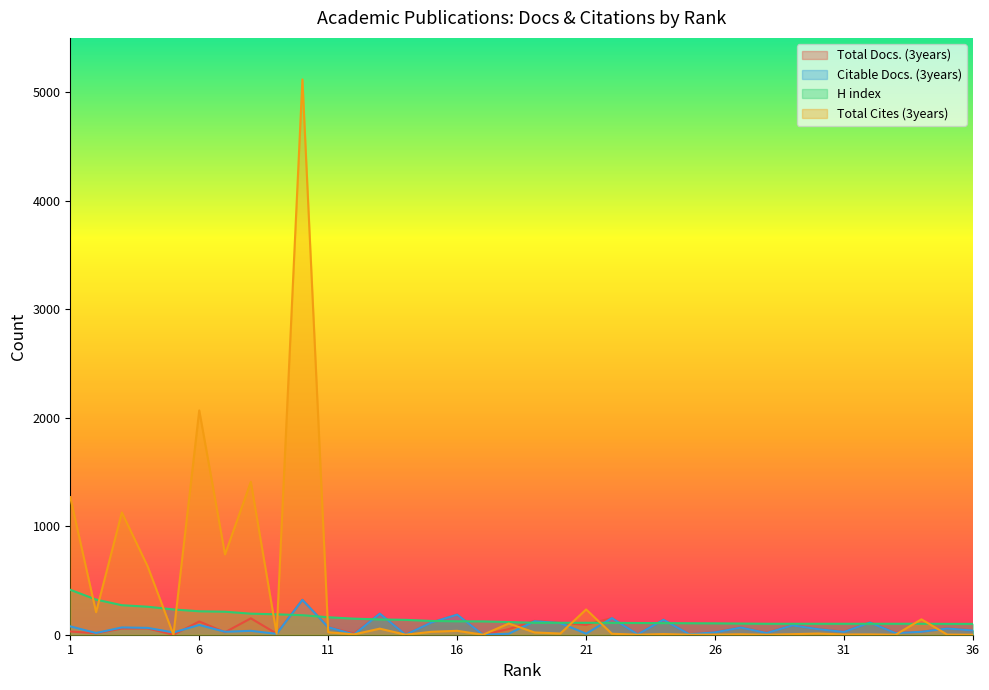

Rank the series by their maximum value, from lowest to highest.

Citable Docs. (3years), Total Docs. (3years), H index, Total Cites (3years)